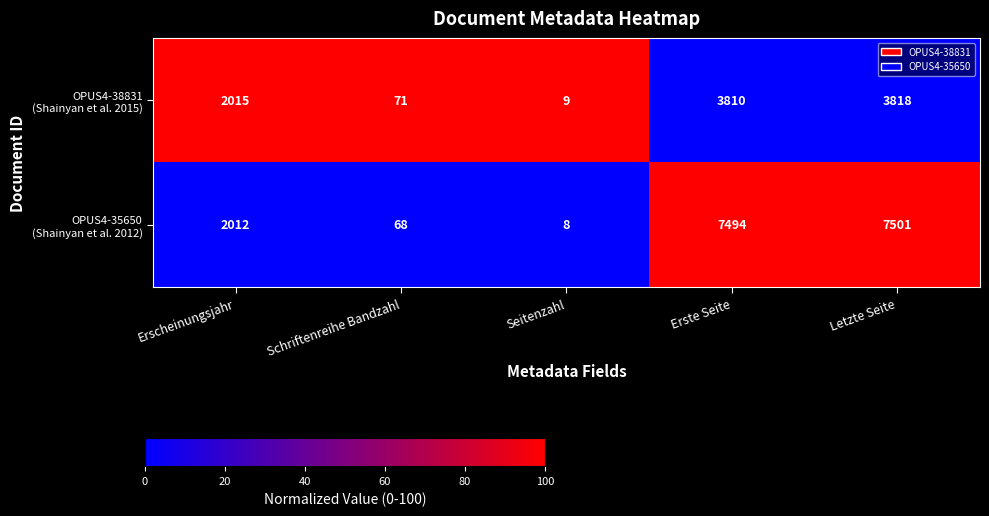

What is the total value across all series at Erscheinungsjahr?

4027